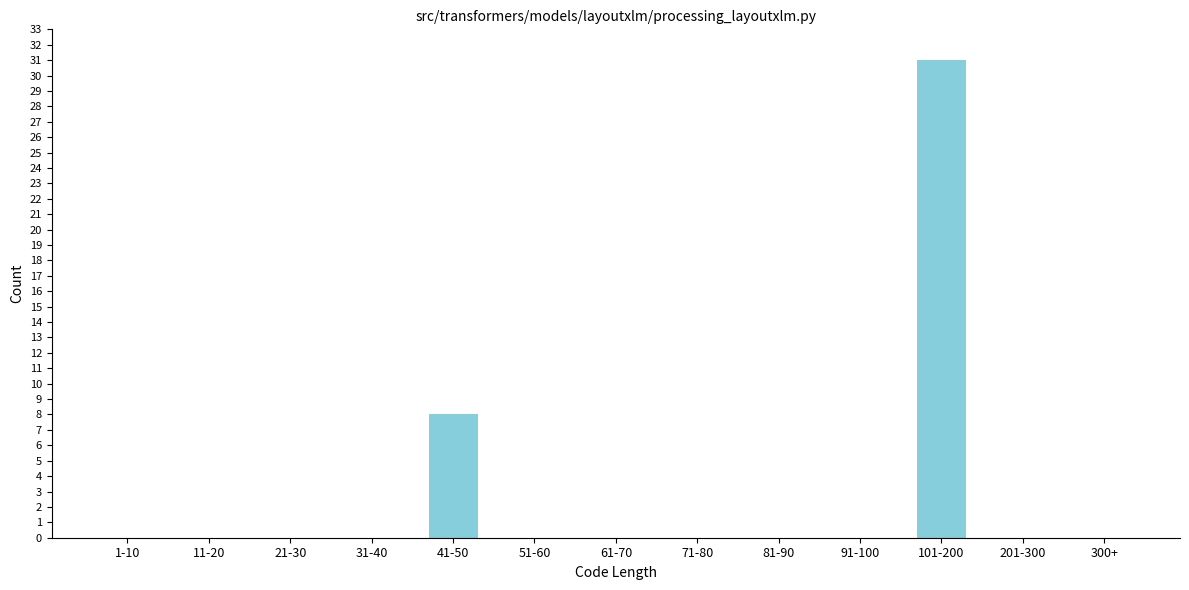

Reading left to right, what are all the values shown in this chart?

1-10=0	11-20=0	21-30=0	31-40=0	41-50=8	51-60=0	61-70=0	71-80=0	81-90=0	91-100=0	101-200=31	201-300=0	300+=0